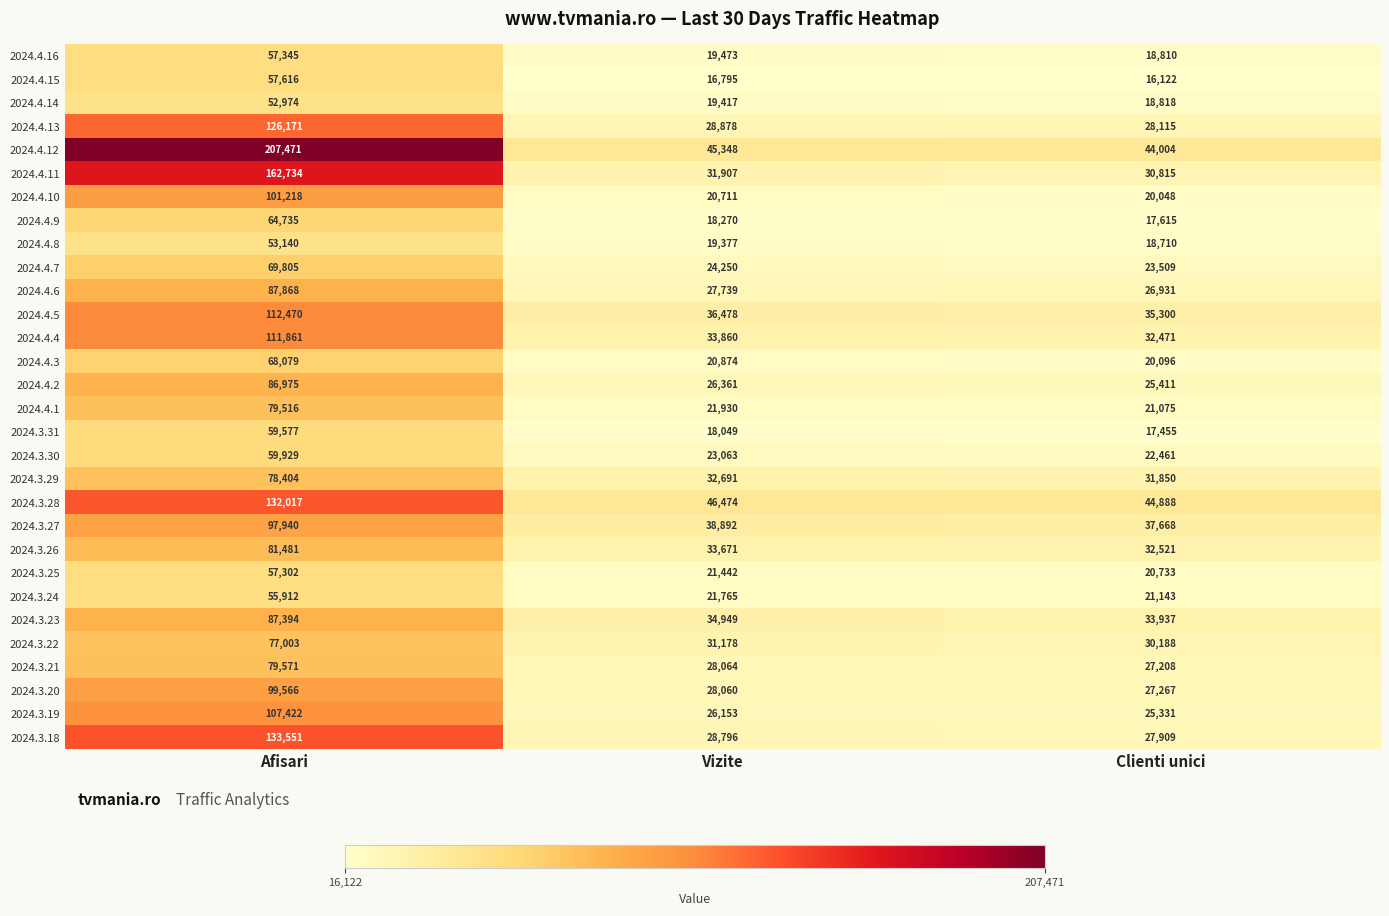

The 2024.4.10 series shows 13459 at Clienti unici. True or false?

False